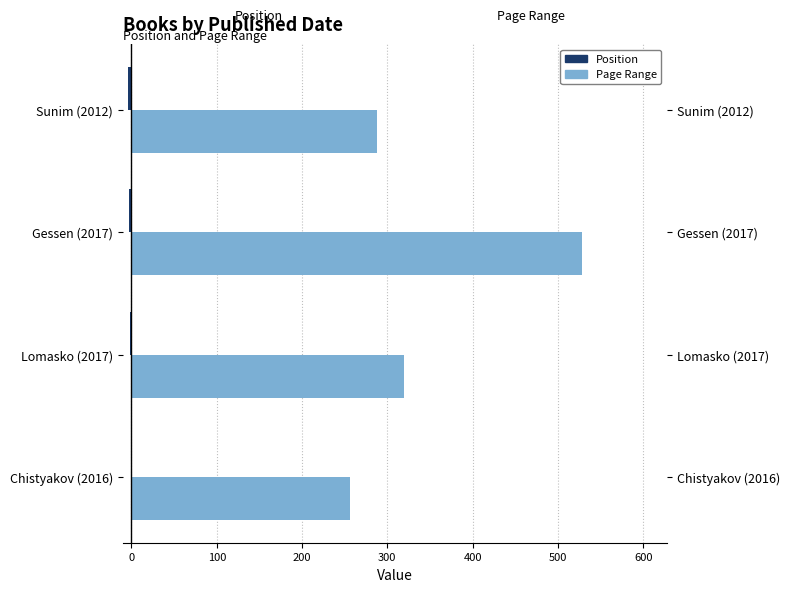

Which series has the largest total across all categories?

Page Range